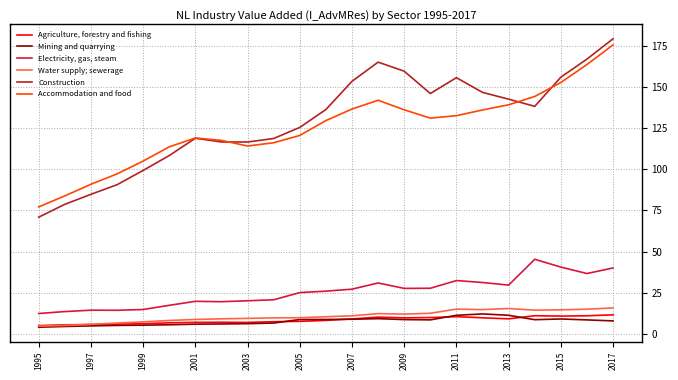

What is the lowest value of the Agriculture, forestry and fishing series?

5.0